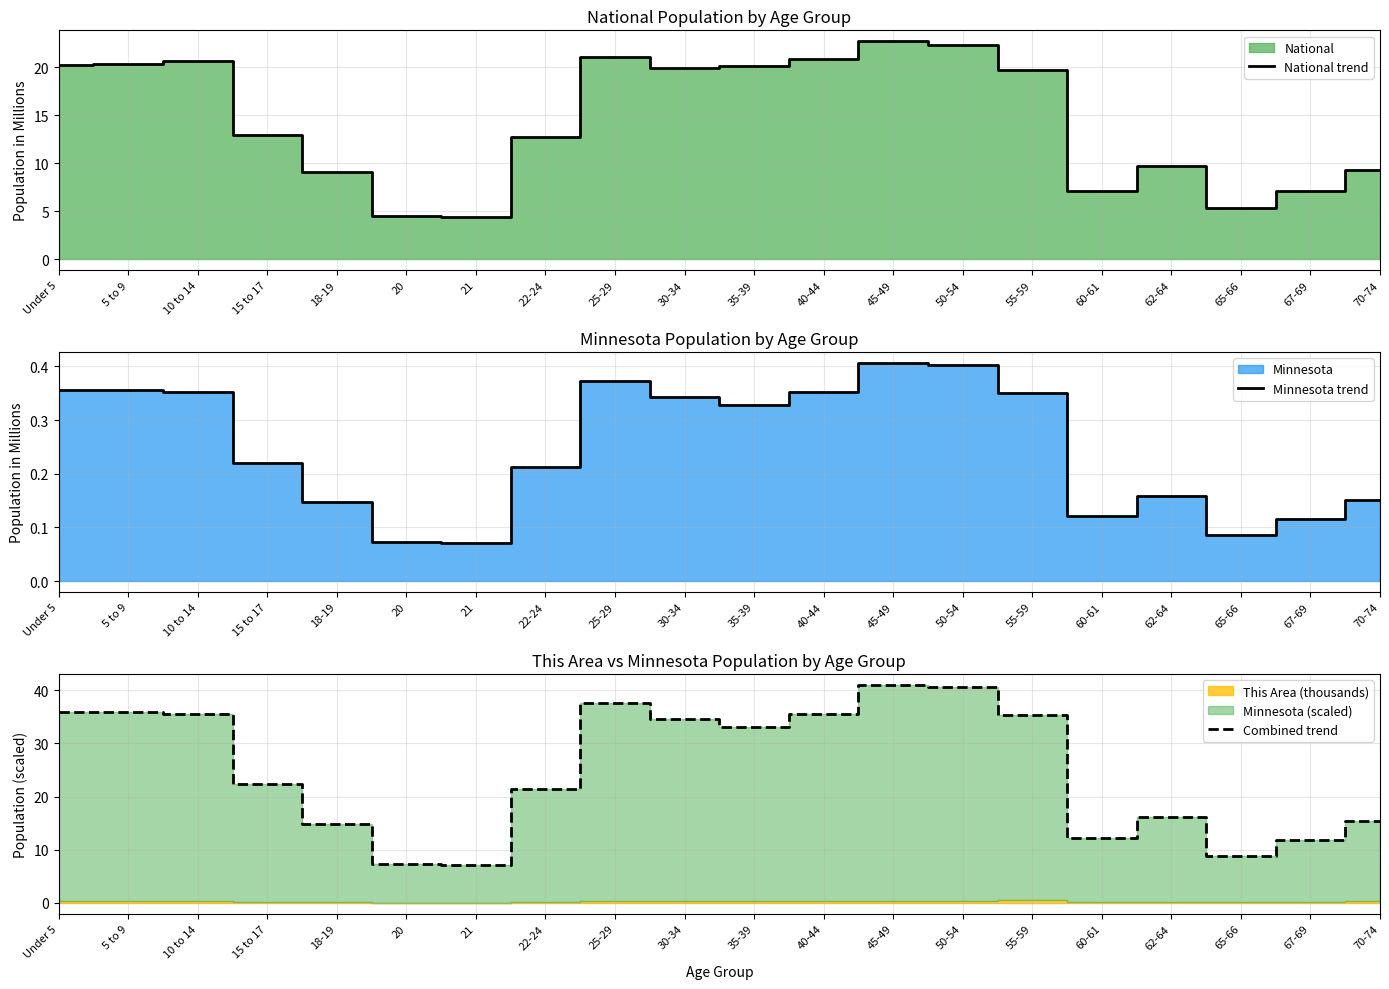

List the labels in order of National trend value, smallest first.

21, 20, 65-66, 60-61, 67-69, 18-19, 70-74, 62-64, 22-24, 15 to 17, 55-59, 30-34, 35-39, Under 5, 5 to 9, 10 to 14, 40-44, 25-29, 50-54, 45-49